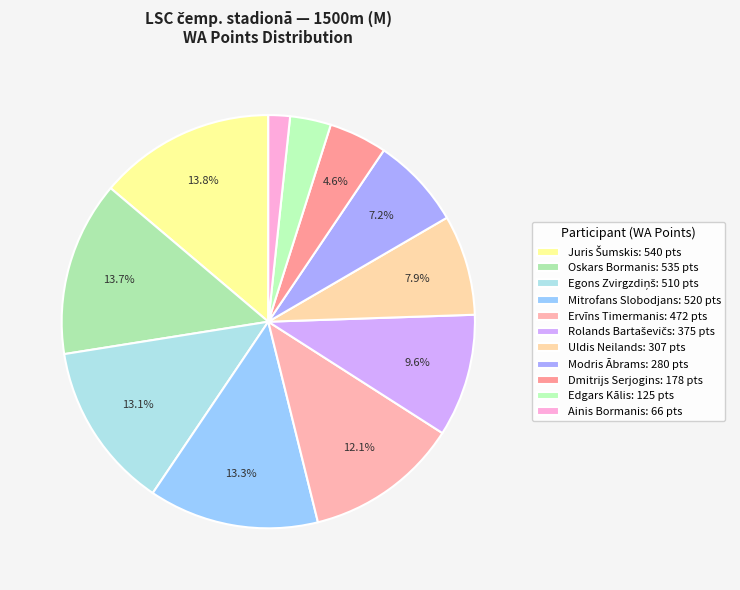

Does any single category account for the majority?

No